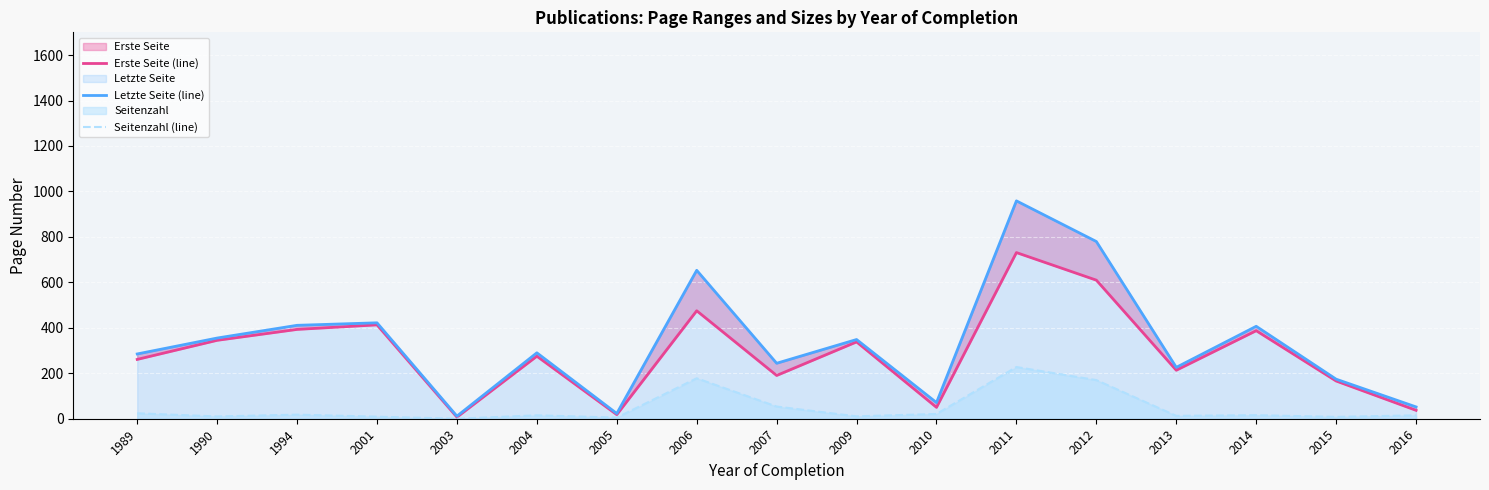

True or false: Seitenzahl (line) has more than 0 points higher than both neighbors.

True